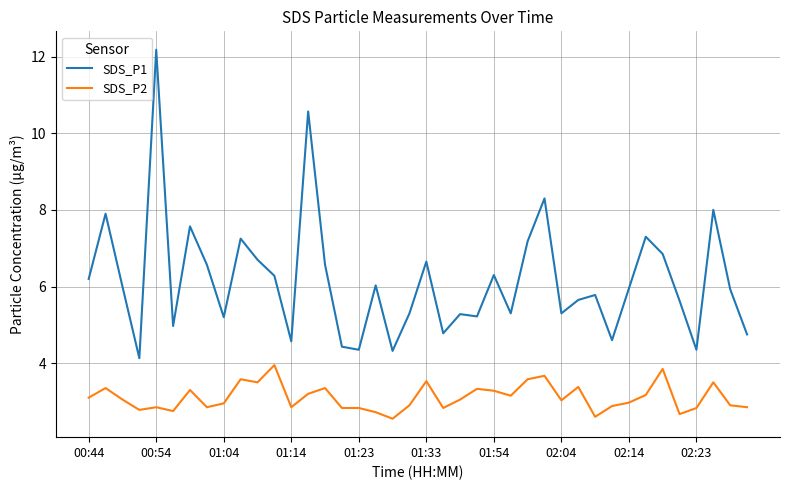

True or false: SDS_P1 and SDS_P2 intersect in this chart.

False